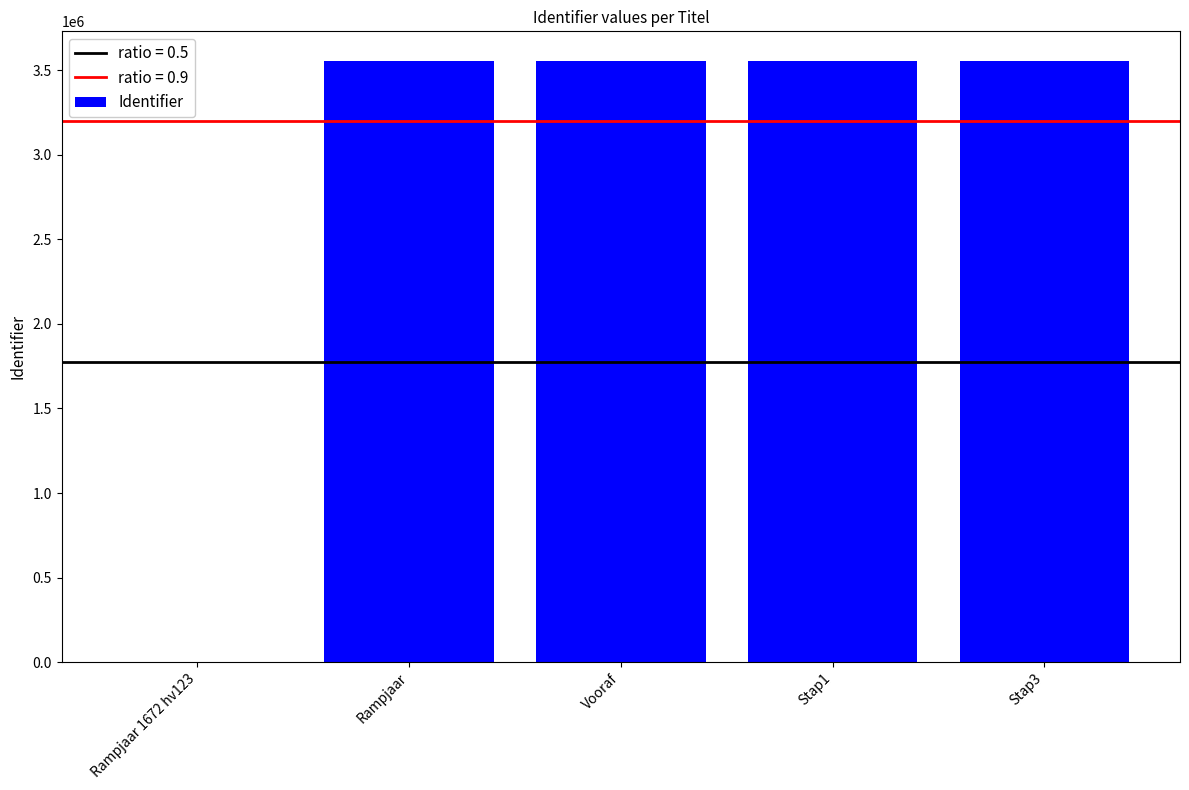

What is the sum of the values at Rampjaar and Vooraf?

7105671